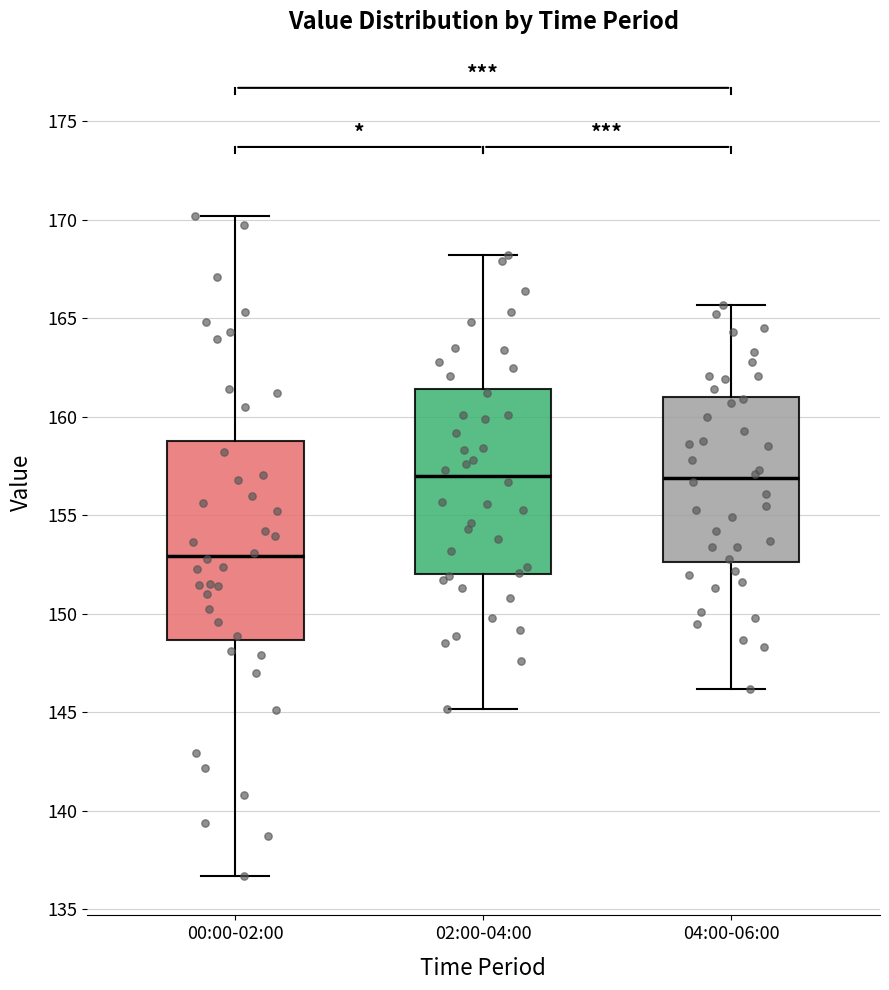

Where does the lower whisker of the box for 00:00-02:00 end on the y-axis? The values are not printed on the chart, so give them approximately, as read against the axis.

136.5